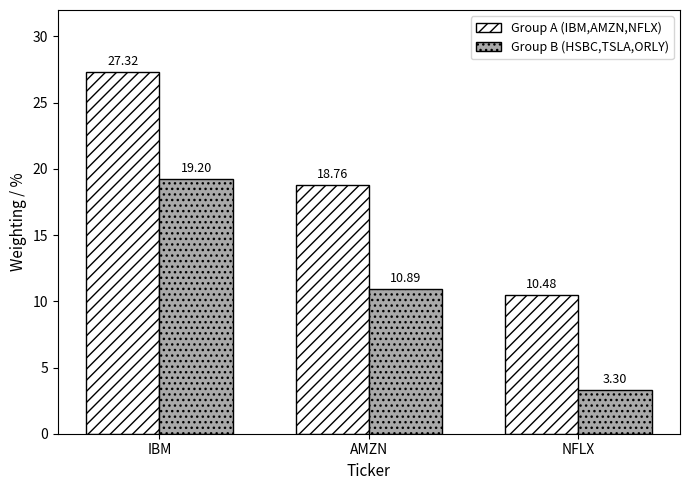

At which category is the sum across all series the highest?

IBM